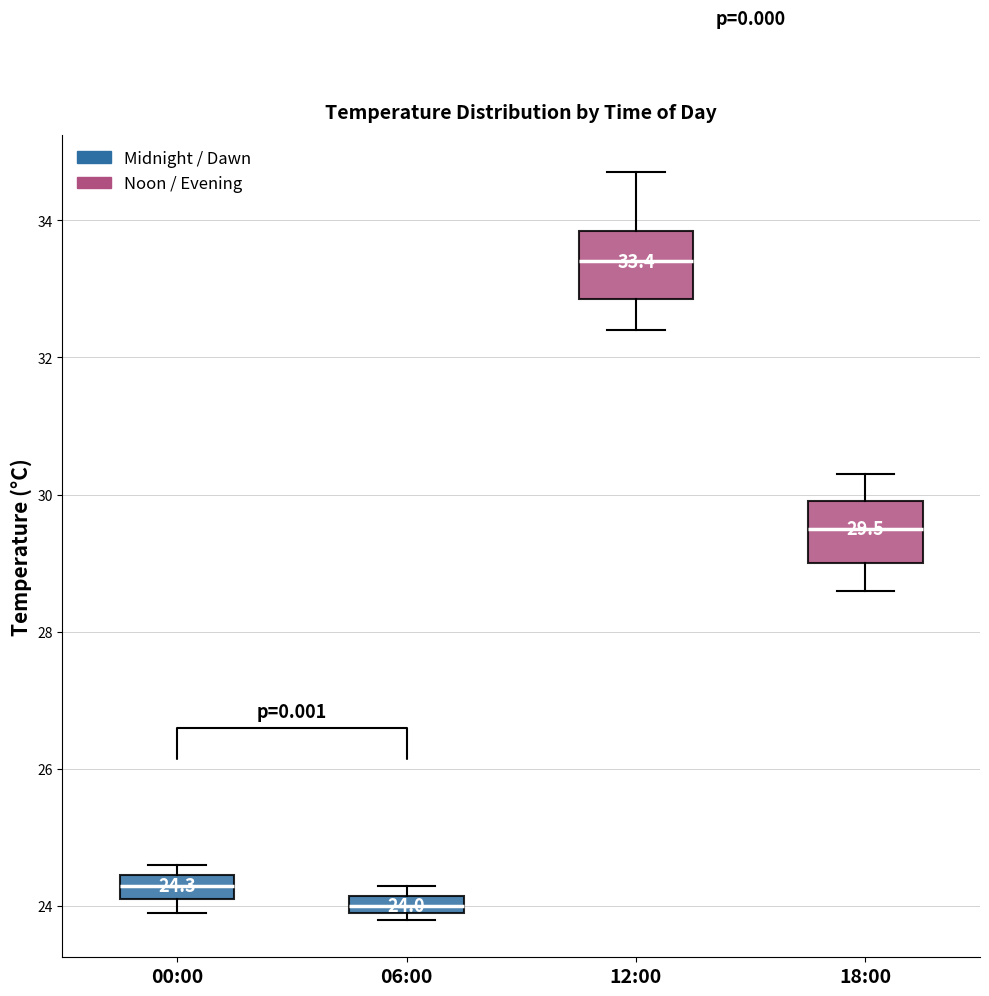

Which box has the highest median line?

12:00